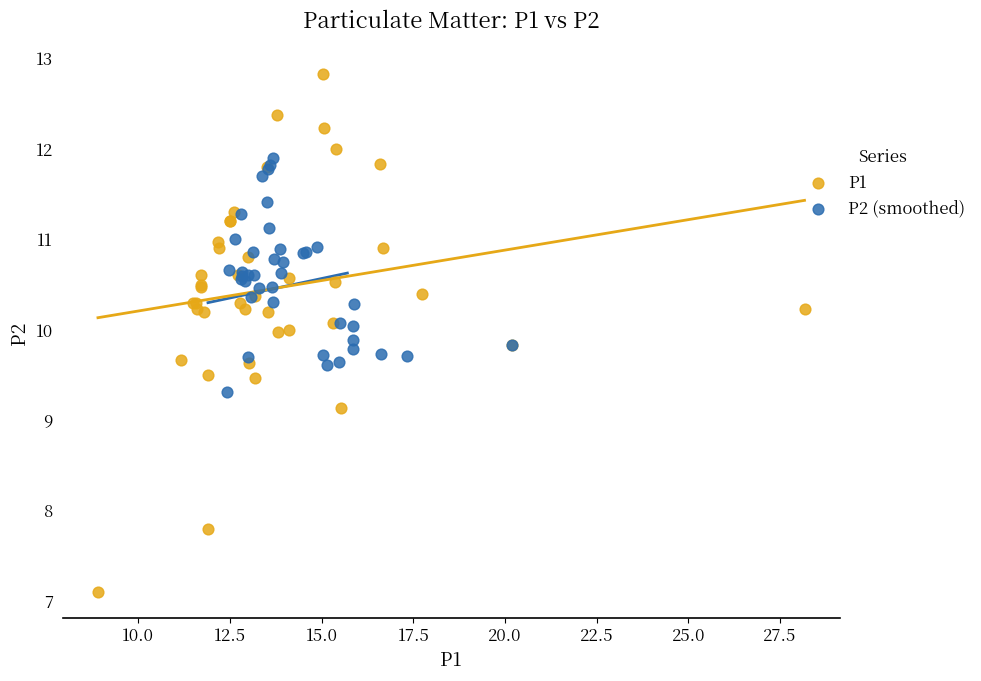

Which series has the largest Y range (max minus min)?

P1